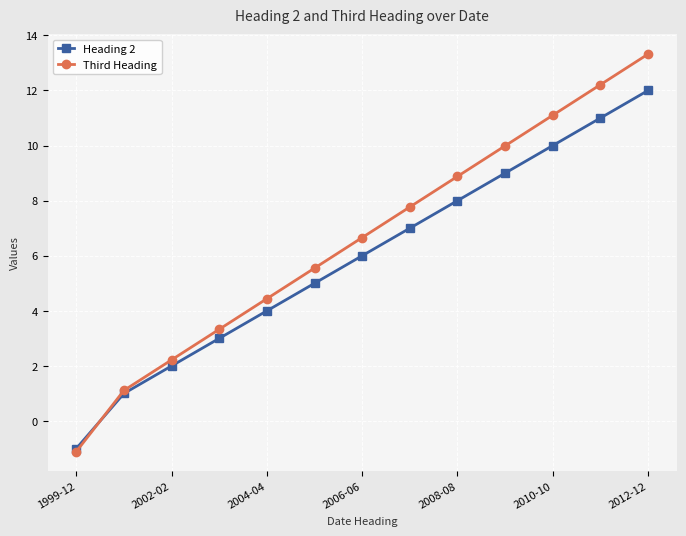

Which series has the largest total across all categories?

Third Heading